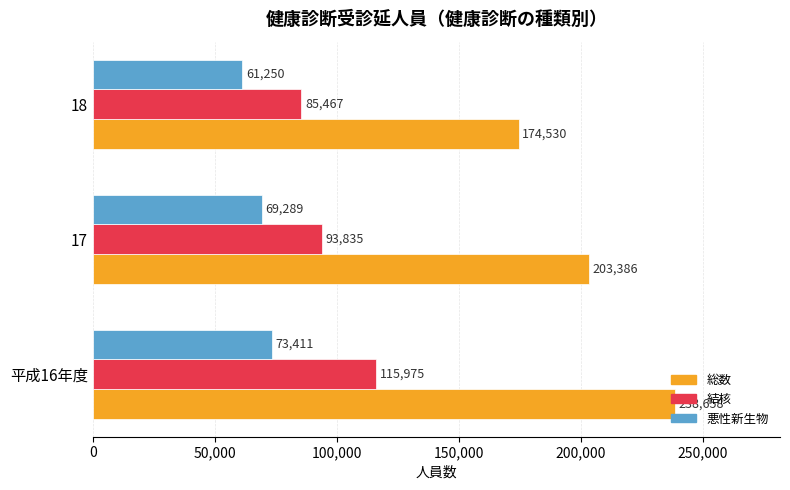

Is it true that 結核 equals 93835 at 17?

True